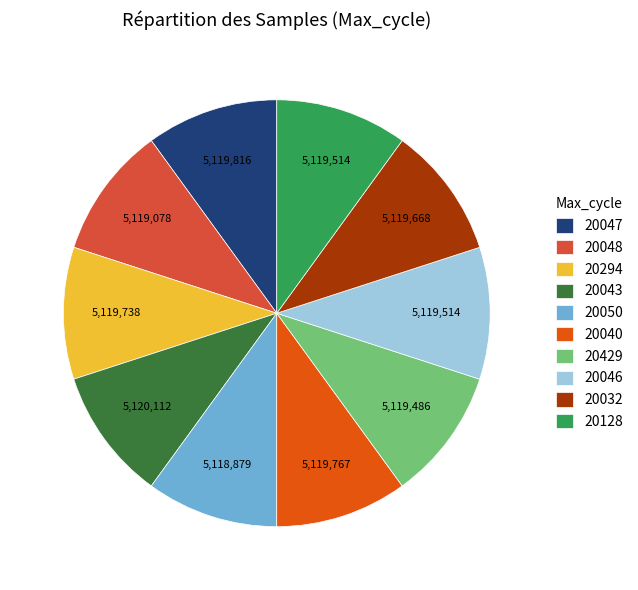

True or false: 20040 accounts for 10% of the total.

True